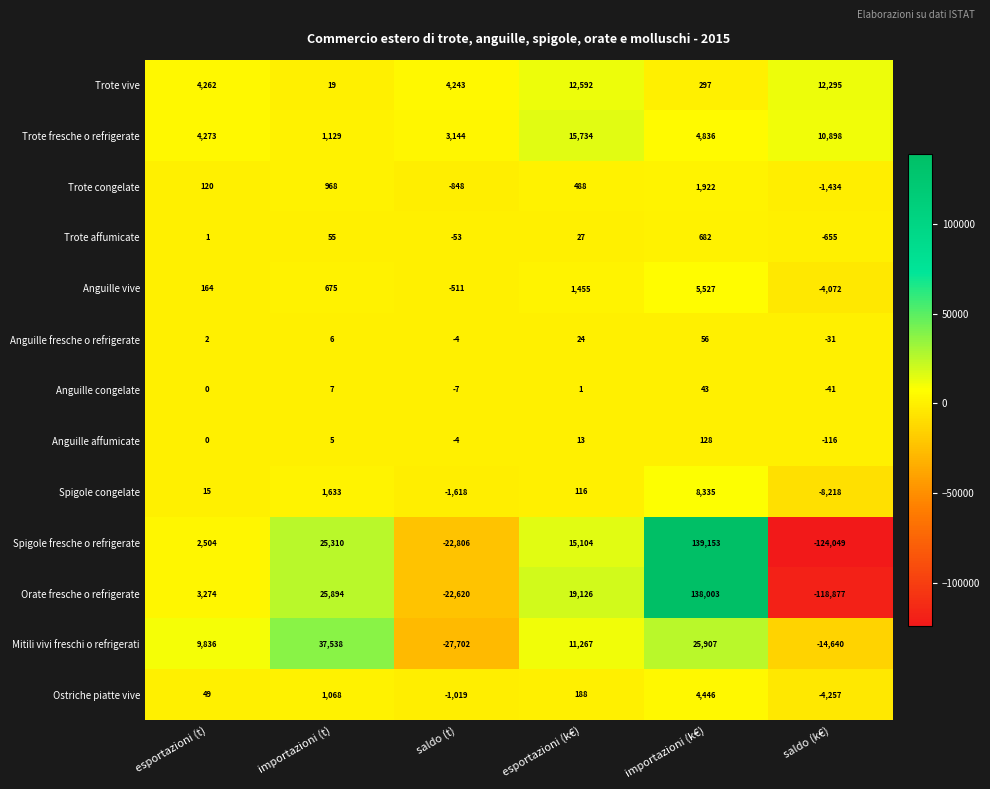

Read the Trote affumicate value at saldo (k€).

-655